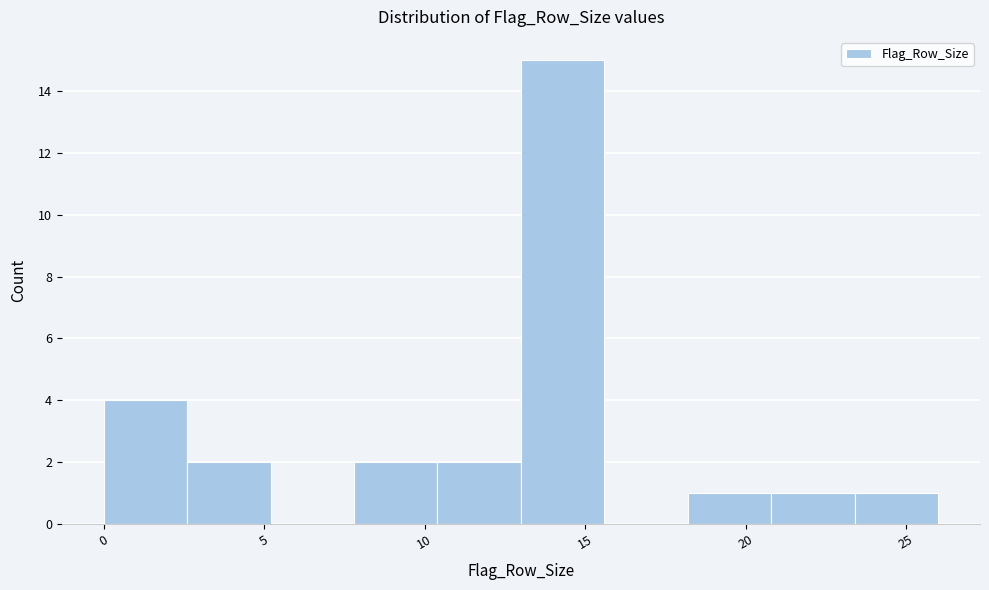

How tall is the bar that spans 7.8 to 10.4 on the x-axis? Neither the bar edges nor the heights are printed on the chart, so give them approximately, as read against the axes.

2